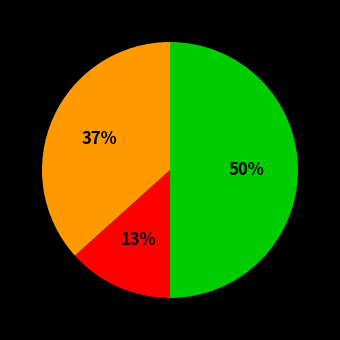

To the nearest percent, what is the average slice percentage?

33%